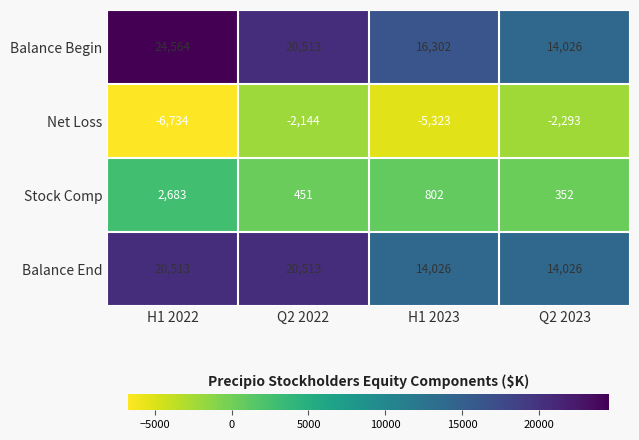

True or false: Stock Comp has a value of 801 at Q2 2022.

False